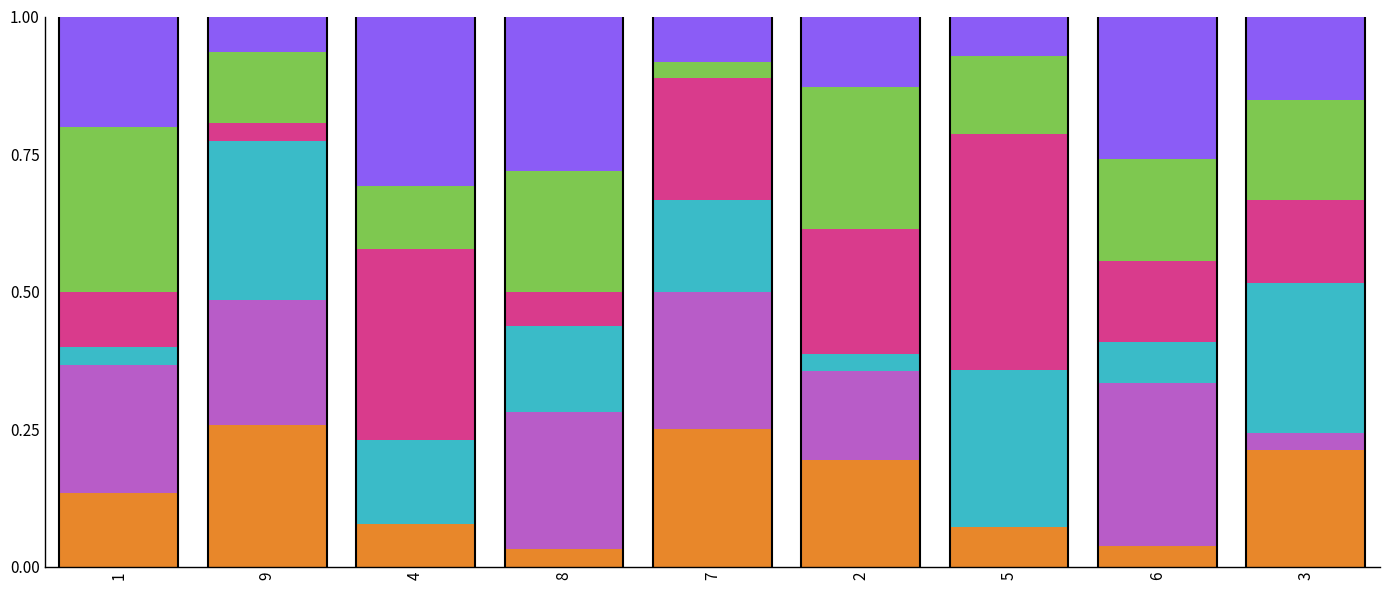

What is the total value across all series at 4?

1.0